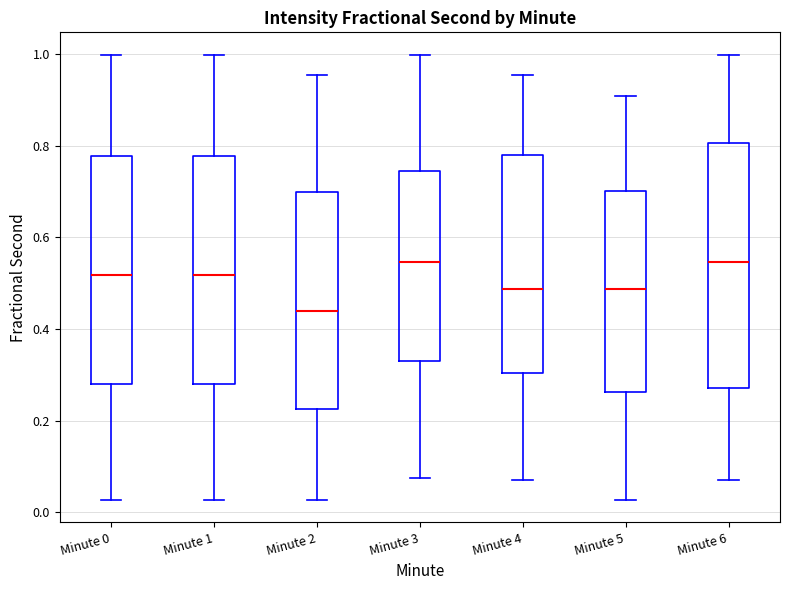

Reading left to right, transcribe this box plot: for each box, give where its median line is, the range the box spans, and where its two whiskers end, as read against the y-axis. The values are not printed on the chart, so give them approximately, as read against the axis.

Minute 0: median 0.52, box 0.28 to 0.78, whiskers 0.02 to 1.00
Minute 1: median 0.52, box 0.28 to 0.78, whiskers 0.02 to 1.00
Minute 2: median 0.44, box 0.22 to 0.70, whiskers 0.02 to 0.96
Minute 3: median 0.54, box 0.34 to 0.74, whiskers 0.08 to 1.00
Minute 4: median 0.48, box 0.30 to 0.78, whiskers 0.08 to 0.96
Minute 5: median 0.48, box 0.26 to 0.70, whiskers 0.02 to 0.90
Minute 6: median 0.54, box 0.28 to 0.80, whiskers 0.08 to 1.00